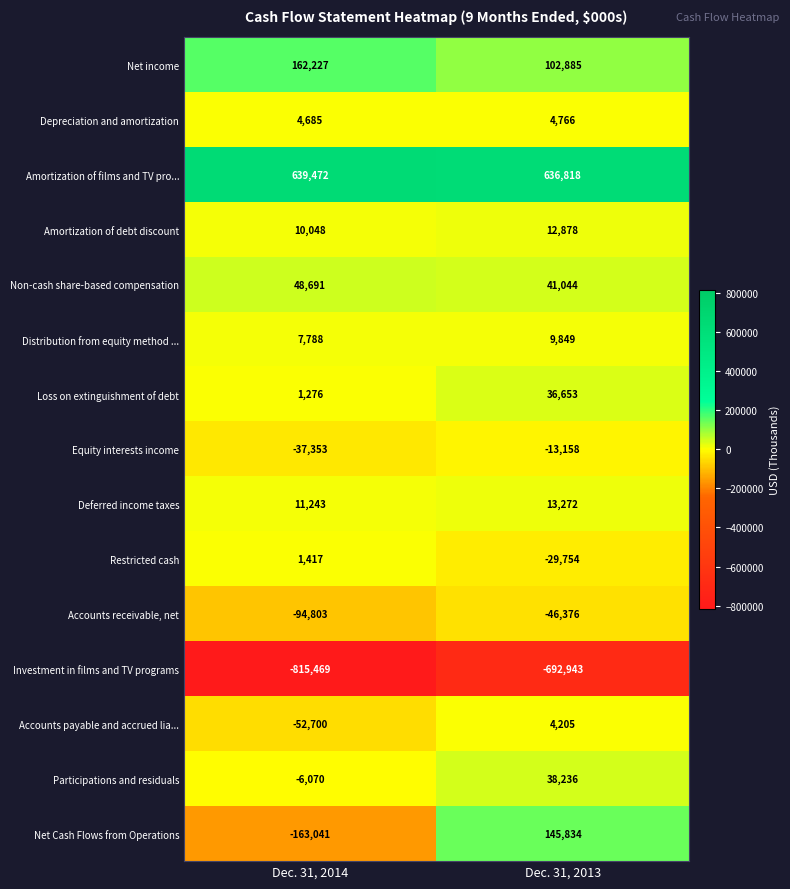

At which category is the sum across all series the highest?

Dec. 31, 2013